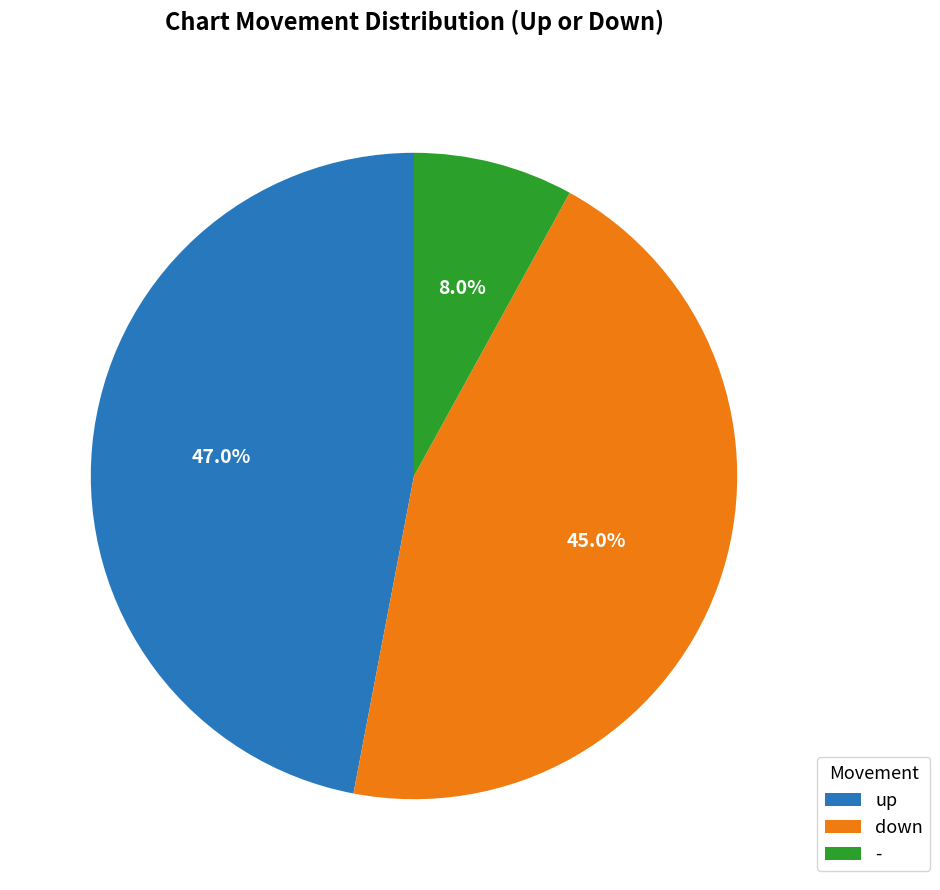

True or false: up accounts for 55% of the total.

False